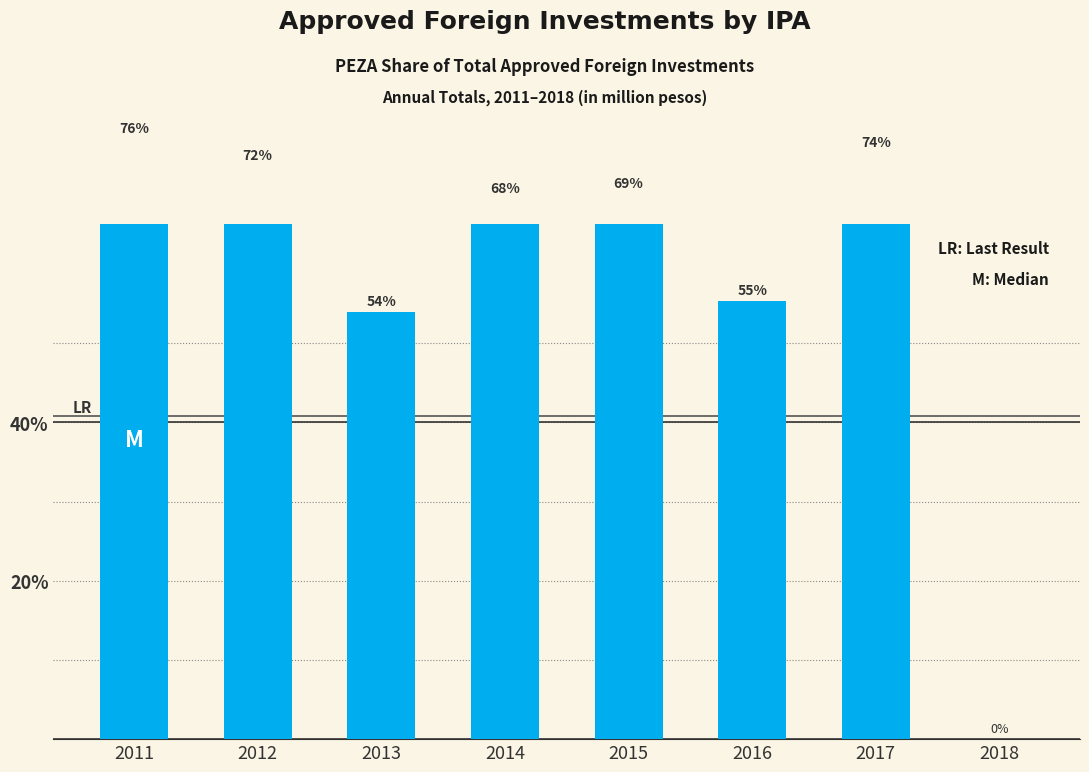

Reading left to right, extract all data points from this chart.

2011=75.7	2012=72.3	2013=53.9	2014=68.2	2015=68.9	2016=55.3	2017=74.0	2018=0.0